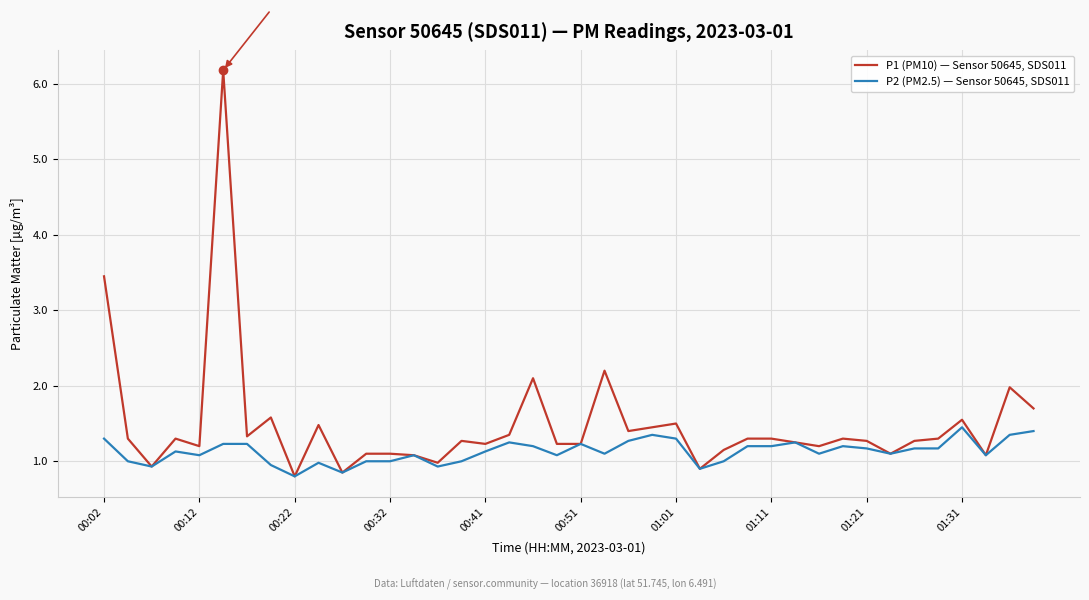

Which series has the largest range (max minus min)?

P1 (PM10) — Sensor 50645, SDS011